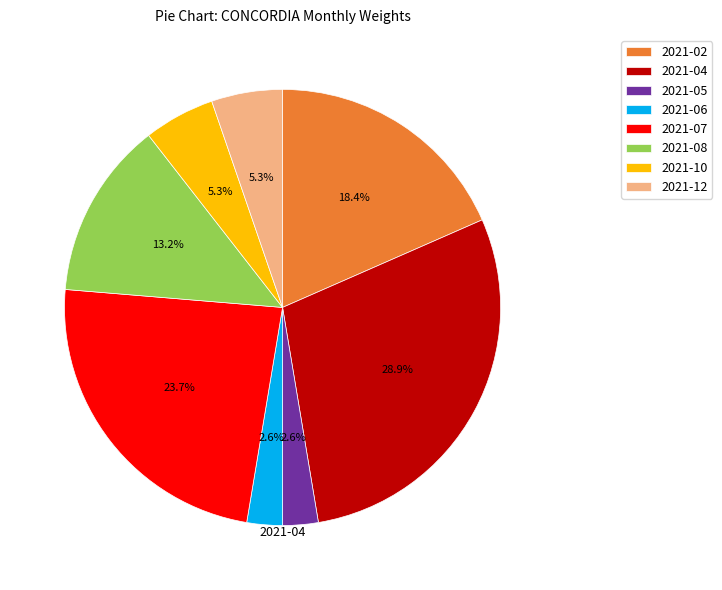

Which category has the biggest portion of the pie?

2021-04